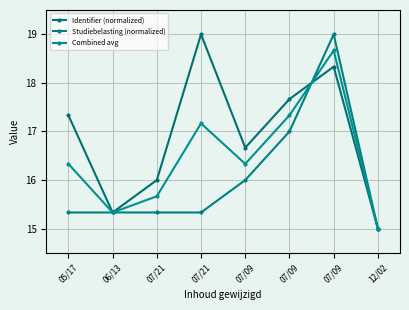

What is the sum of all Studiebelasting (normalized) values?

128.3